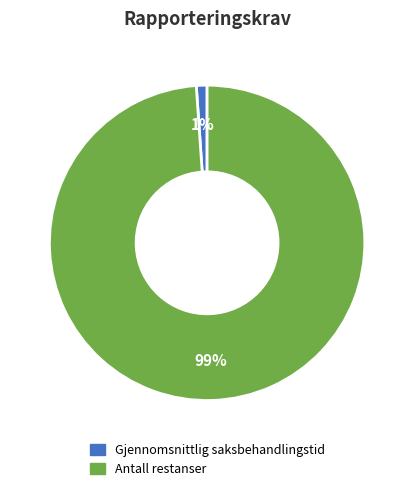

To the nearest percent, what is the difference between the largest and smallest slice percentages?

98%